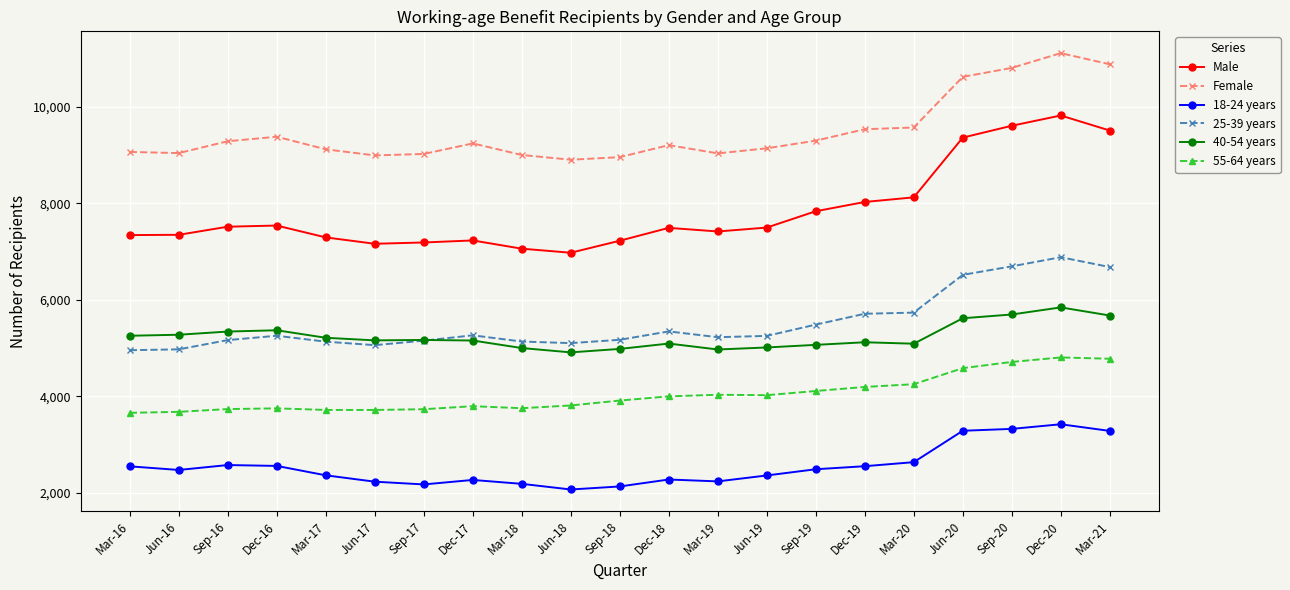

Is it true that Male equals 10748 at Mar-19?

False